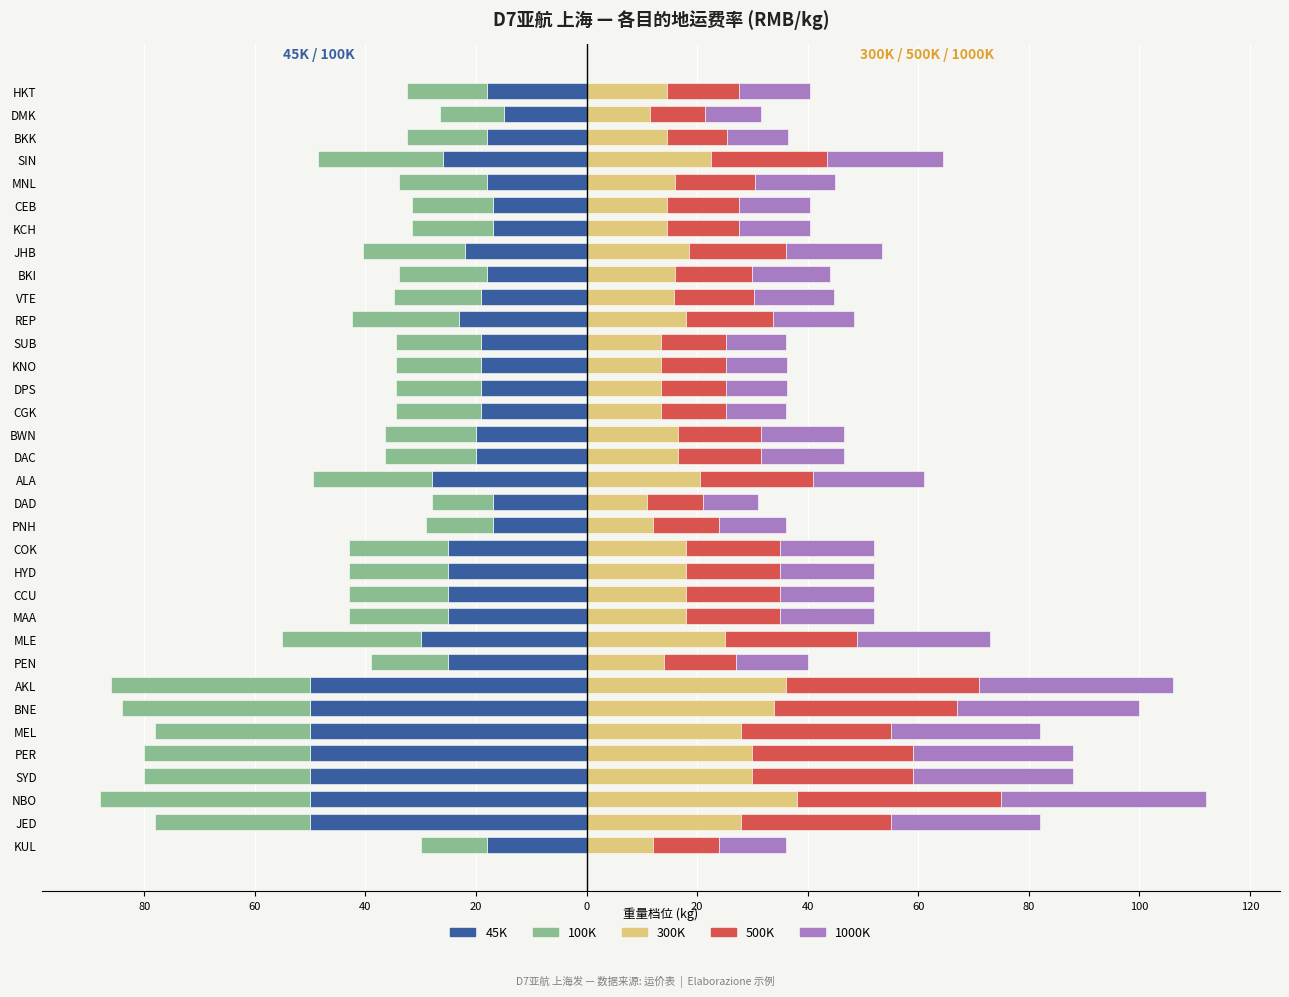

Read the 1000K value at DAC.

15.0